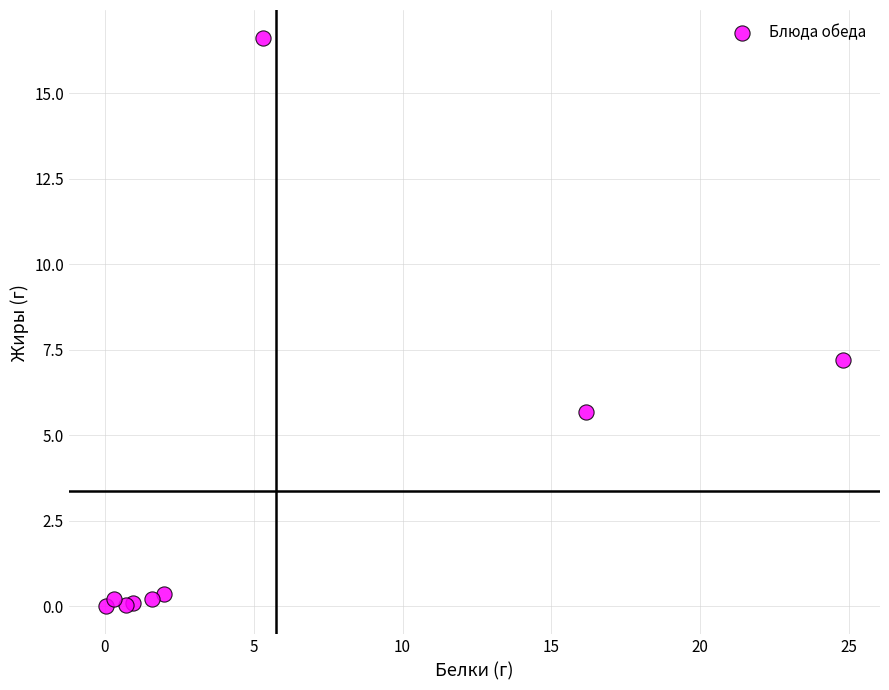

What Y value in the scatter plot is closest to 8?

7.2